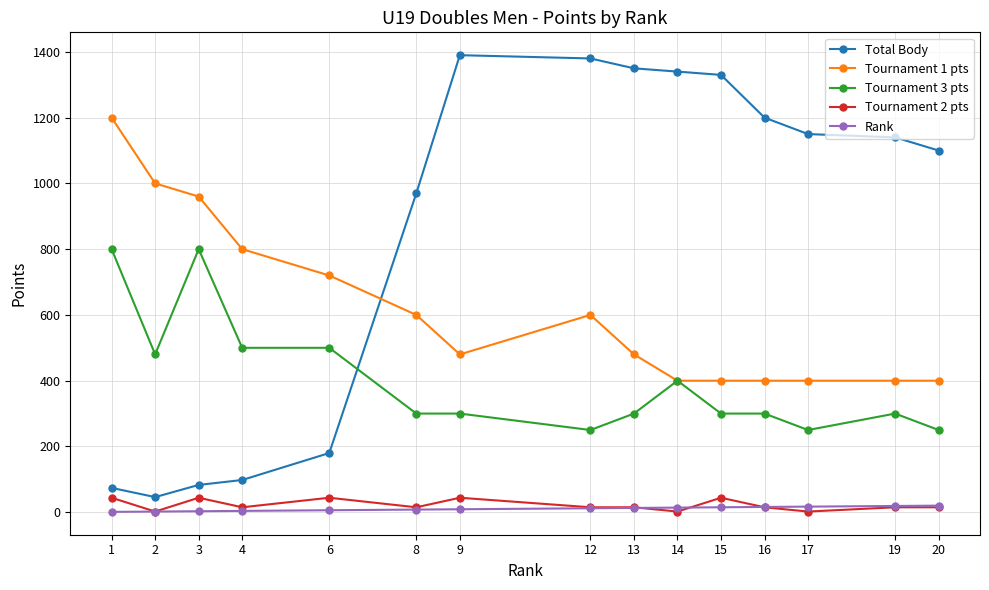

What is the difference between the second highest and second lowest values in the Tournament 3 pts series?

550